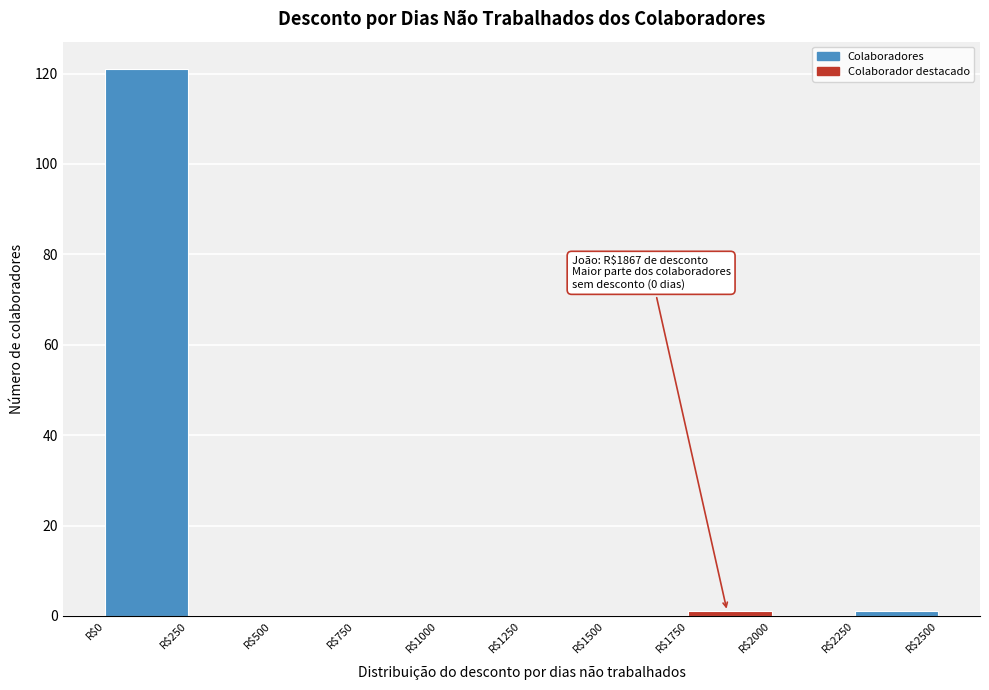

Over which range of the x-axis is the bar tallest?

0 to 250